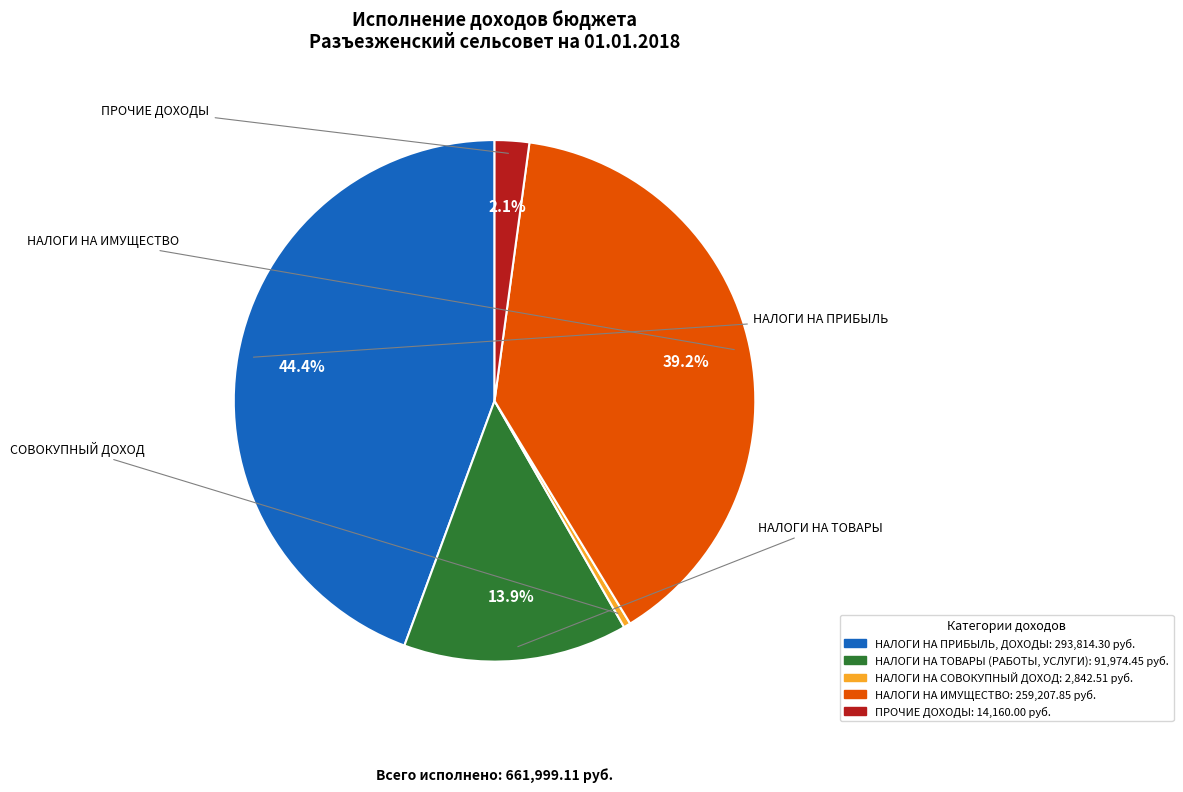

Rank the categories by value from highest to lowest.

НАЛОГИ НА ПРИБЫЛЬ, ДОХОДЫ, НАЛОГИ НА ИМУЩЕСТВО, НАЛОГИ НА ТОВАРЫ (РАБОТЫ, УСЛУГИ), ПРОЧИЕ ДОХОДЫ, НАЛОГИ НА СОВОКУПНЫЙ ДОХОД